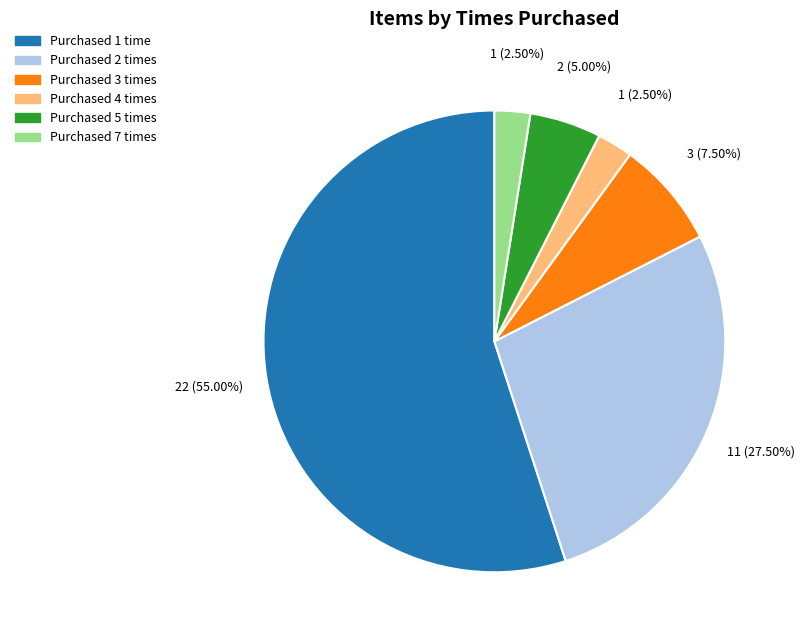

Is there a majority slice in this chart?

Yes